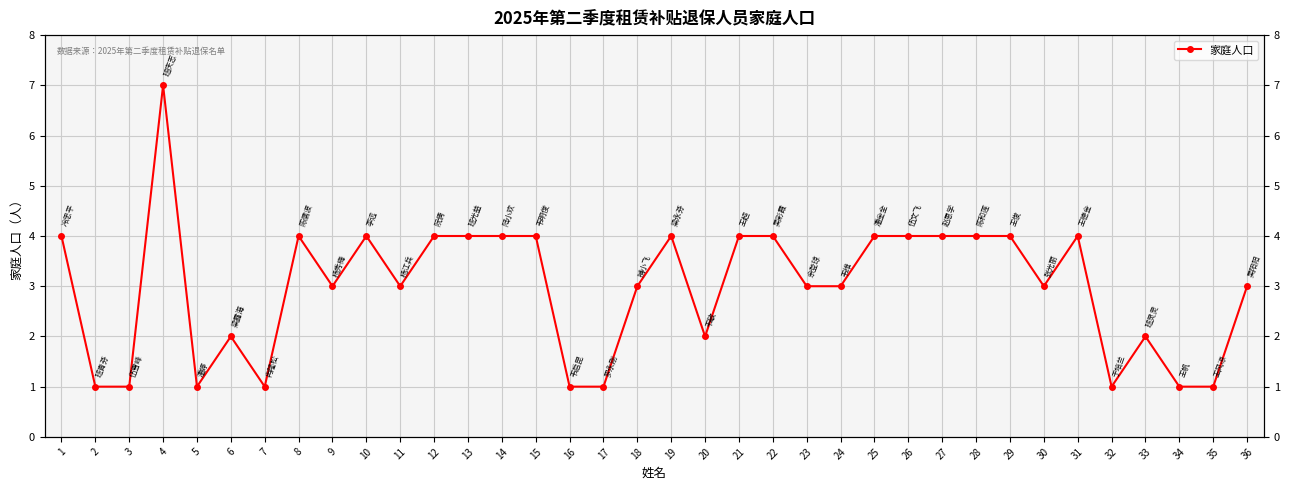

Where is the data nearest to the value 4?

1